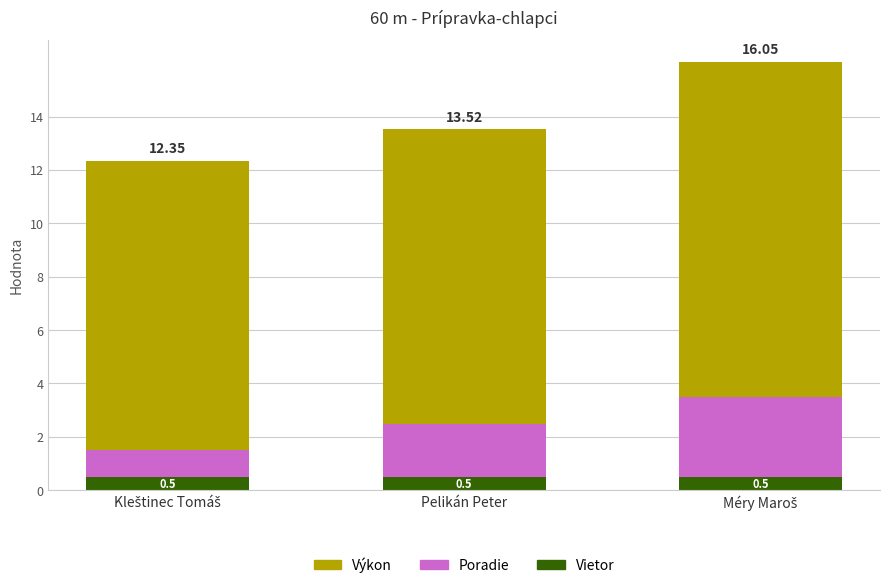

Which series has the largest total across all categories?

Výkon